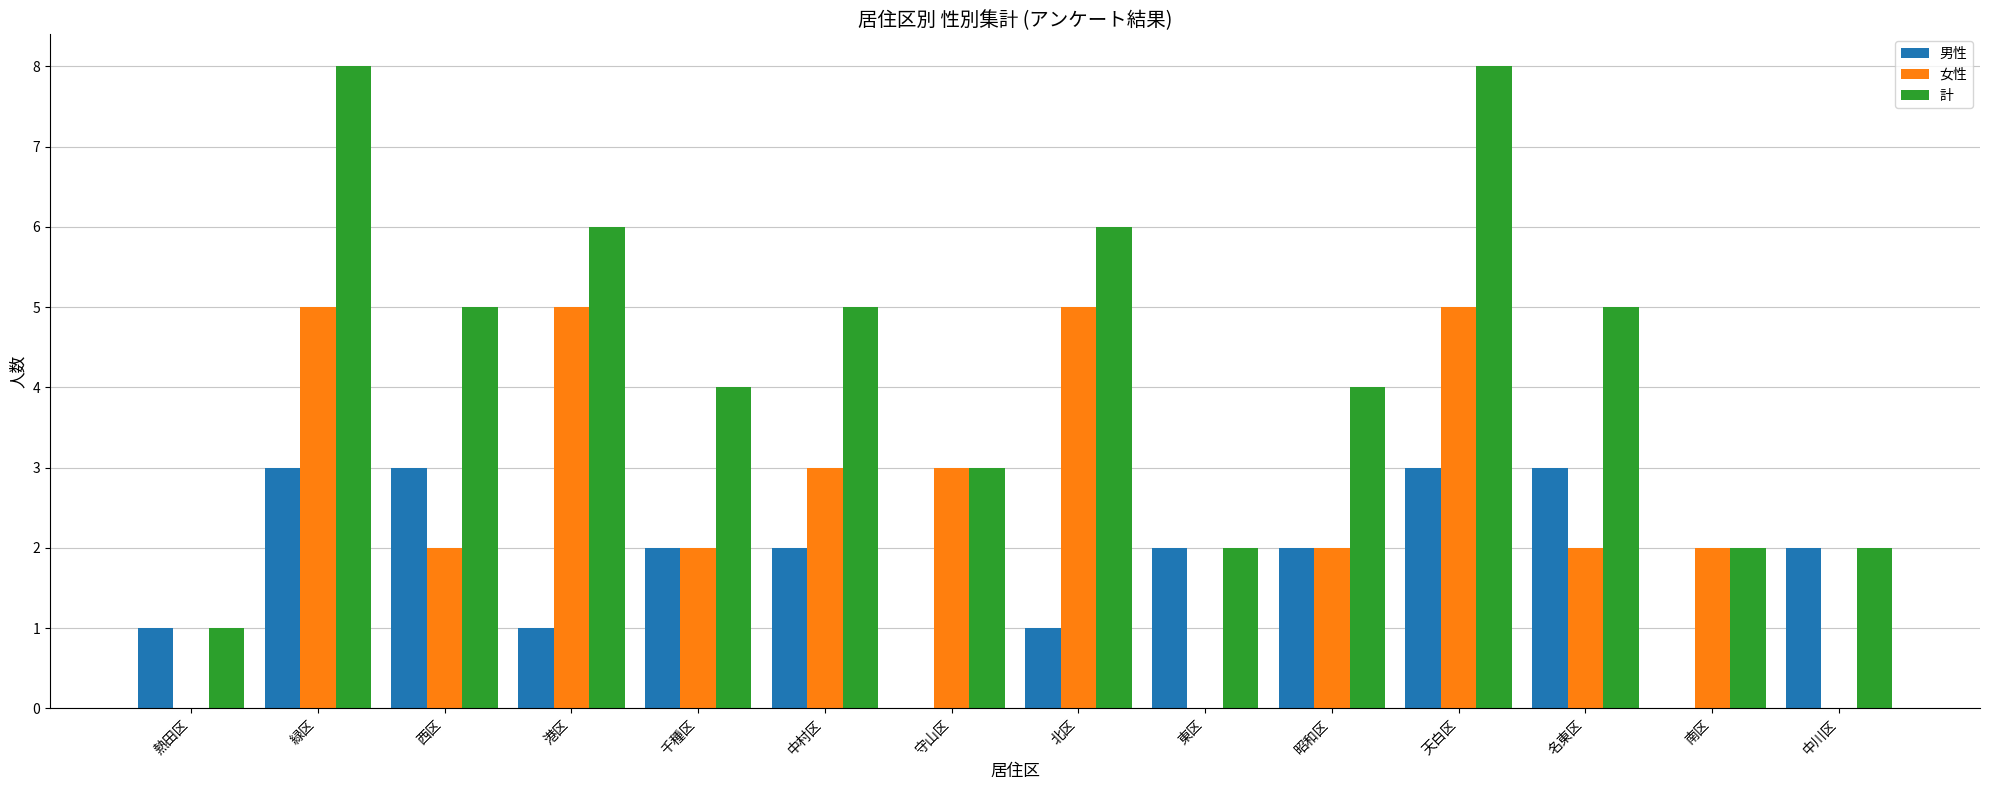

What is the average value of the 男性 series?

2